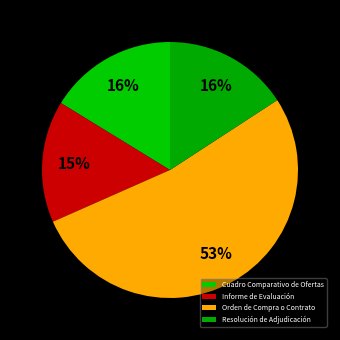

Count the number of slices in the pie.

4